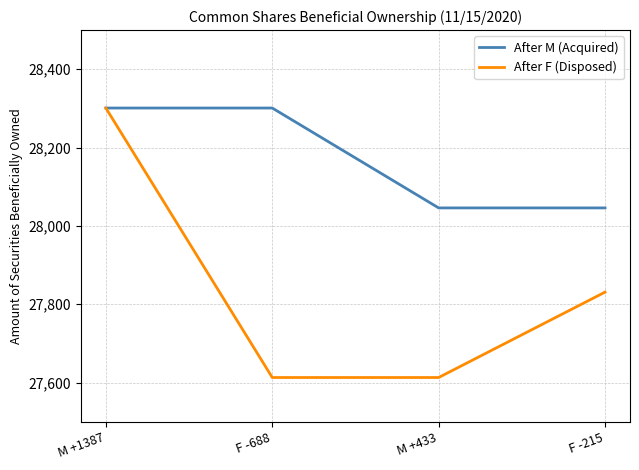

How many lines are shown in the chart?

2